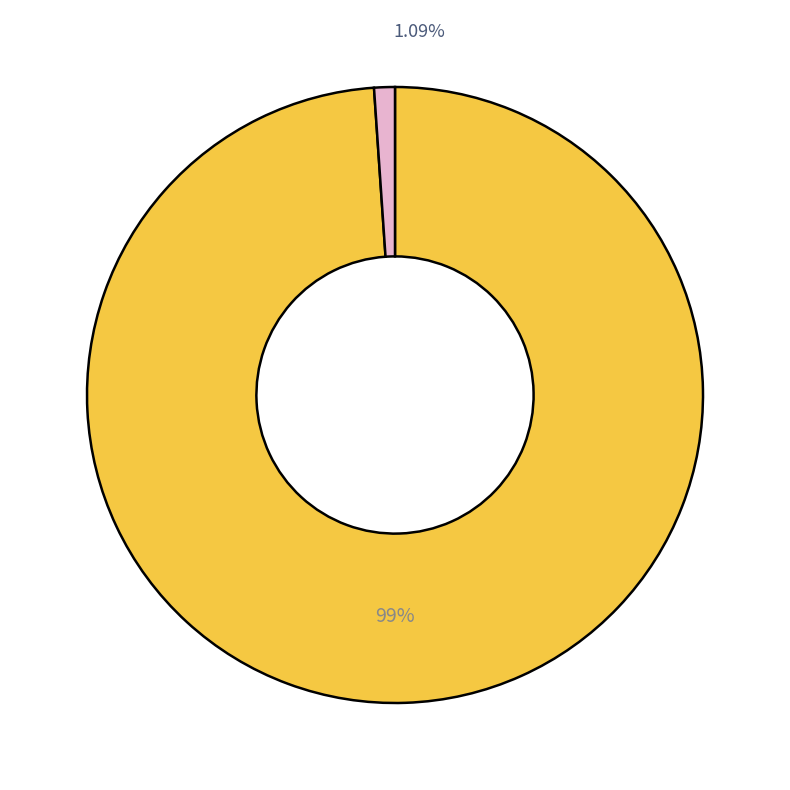

Is ZH the majority of the pie?

No